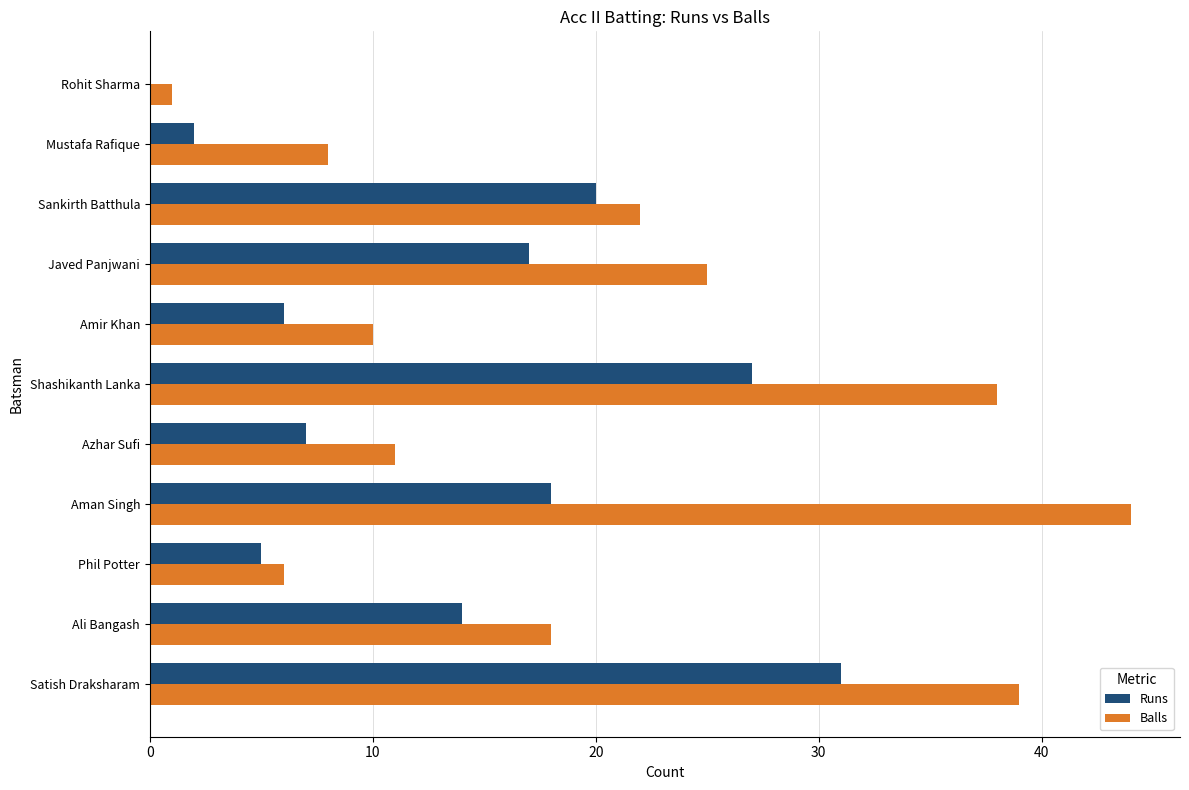

At which label is Runs closest to 15?

Ali Bangash